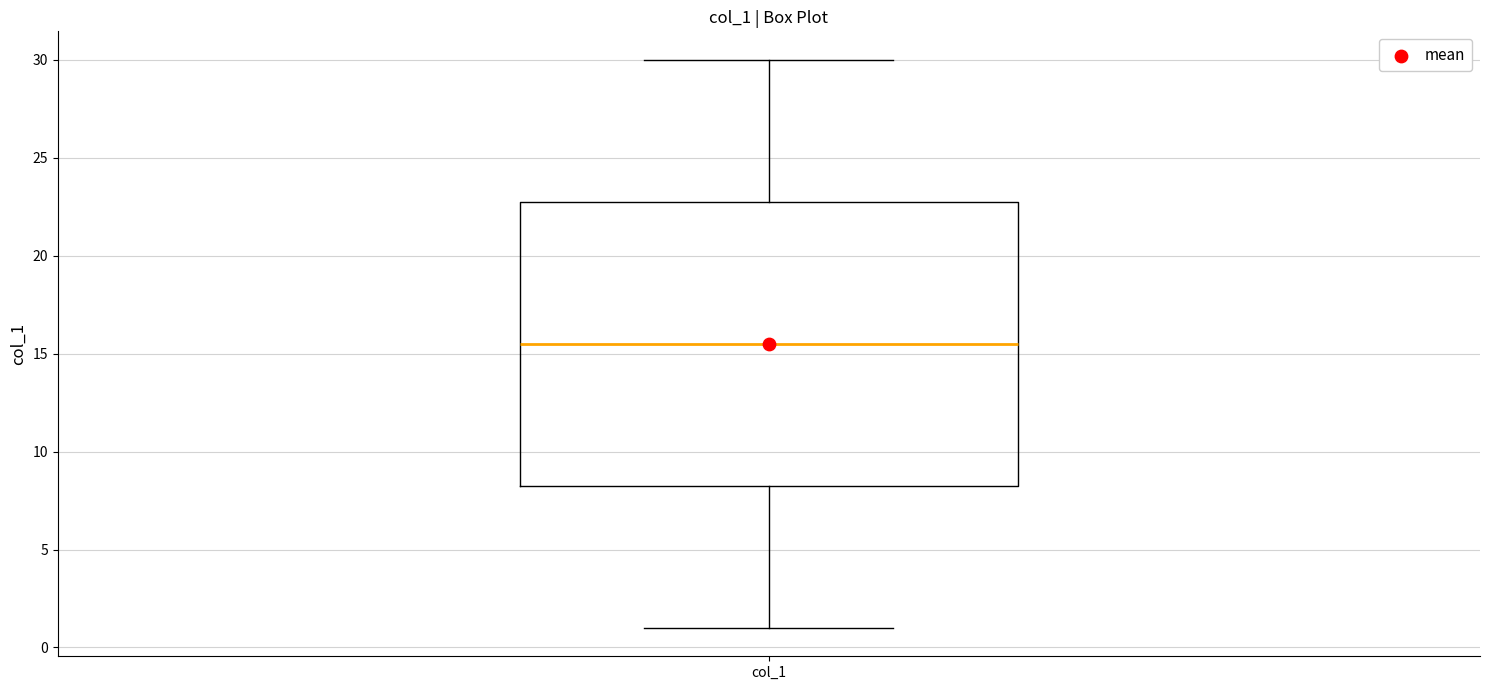

Read this box plot against the y-axis: the position of the median line, the range covered by the box, and the ends of both whiskers. The values are not printed on the chart, so give them approximately, as read against the axis.

median 15.5, box 8.5 to 23.0, whiskers 1.0 to 30.0